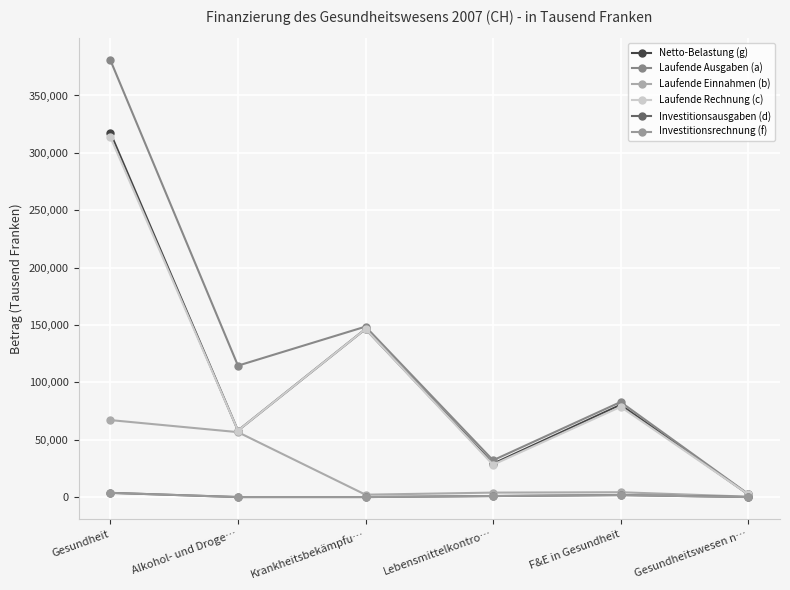

True or false: Netto-Belastung (g) and Investitionsrechnung (f) intersect in this chart.

False